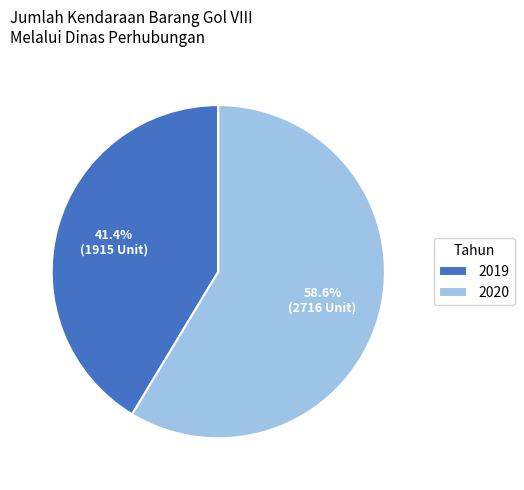

What is the majority slice?

2020